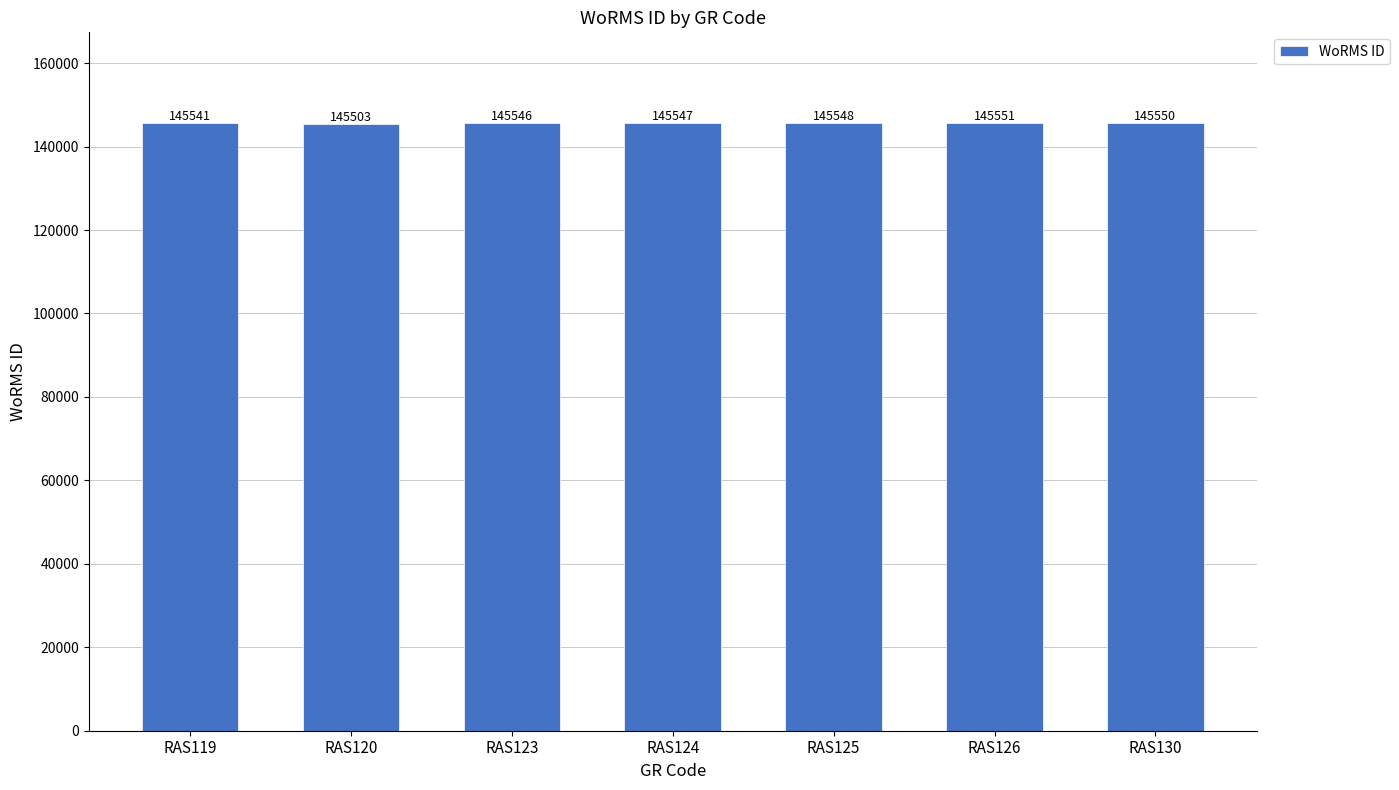

How many categories are shown in the chart?

7